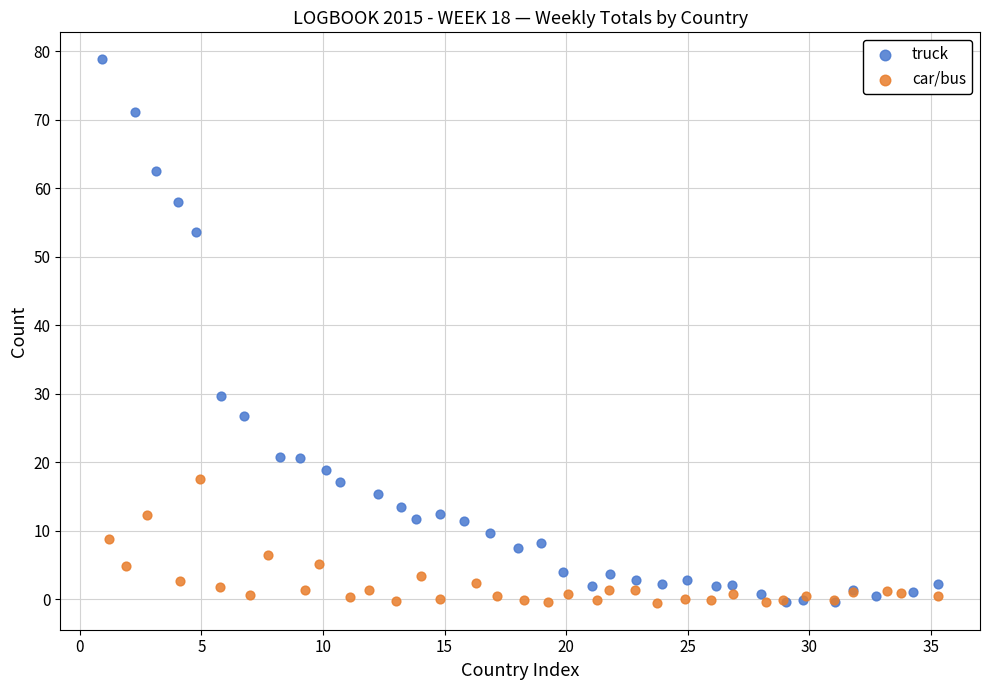

Which series contains the highest Y value?

truck